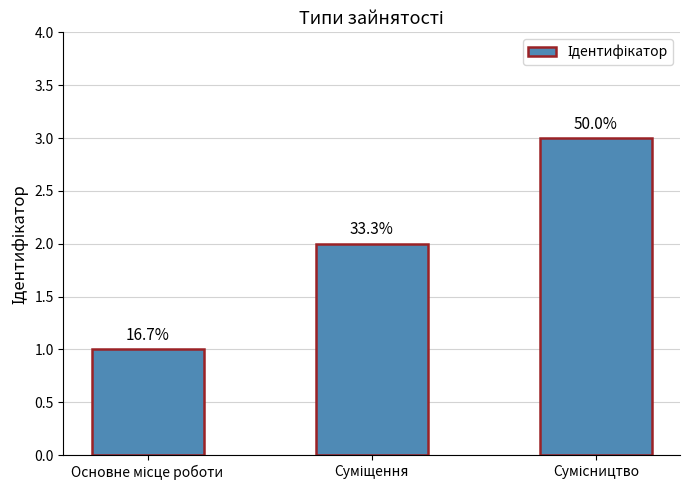

At which label does the data first exceed 2?

Сумісництво